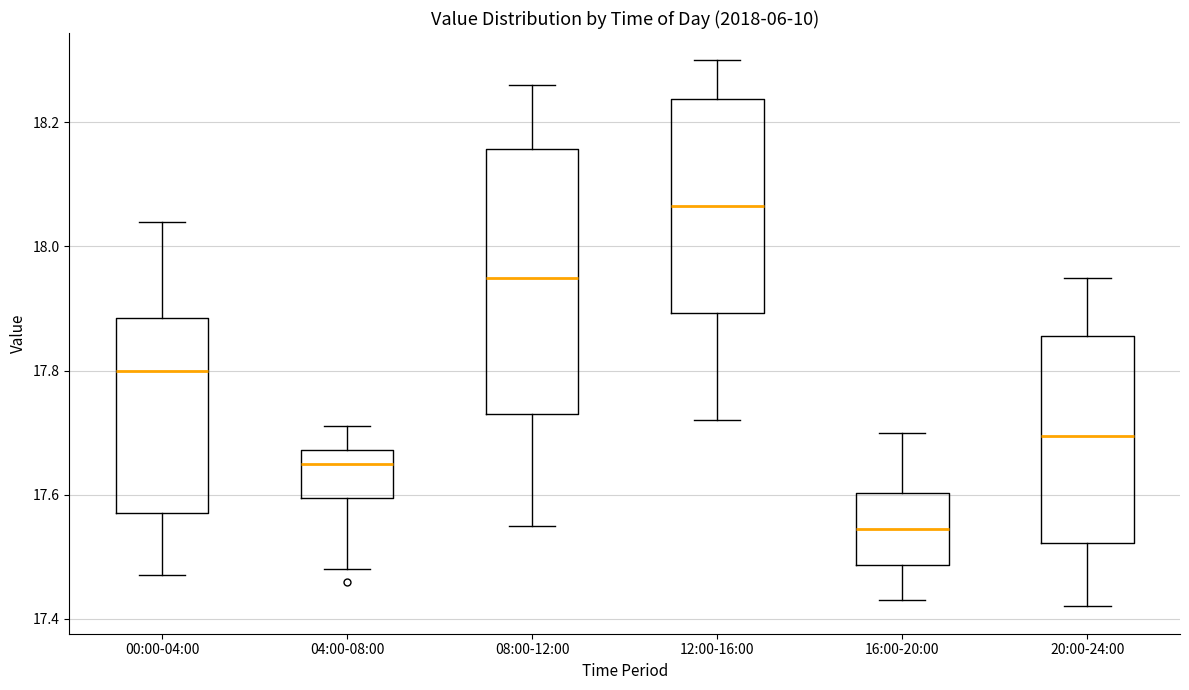

Which box is the tallest, from its lower edge to its upper edge?

08:00-12:00